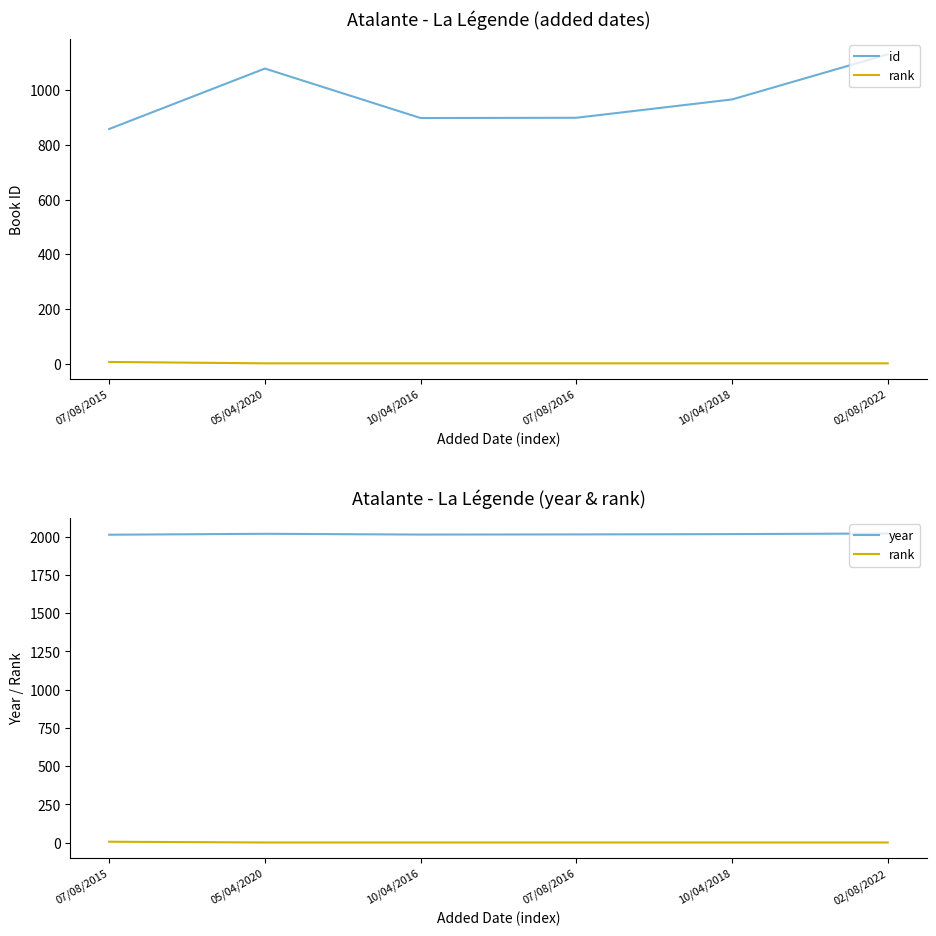

What is the difference between the maximum and minimum values in the year series?

8